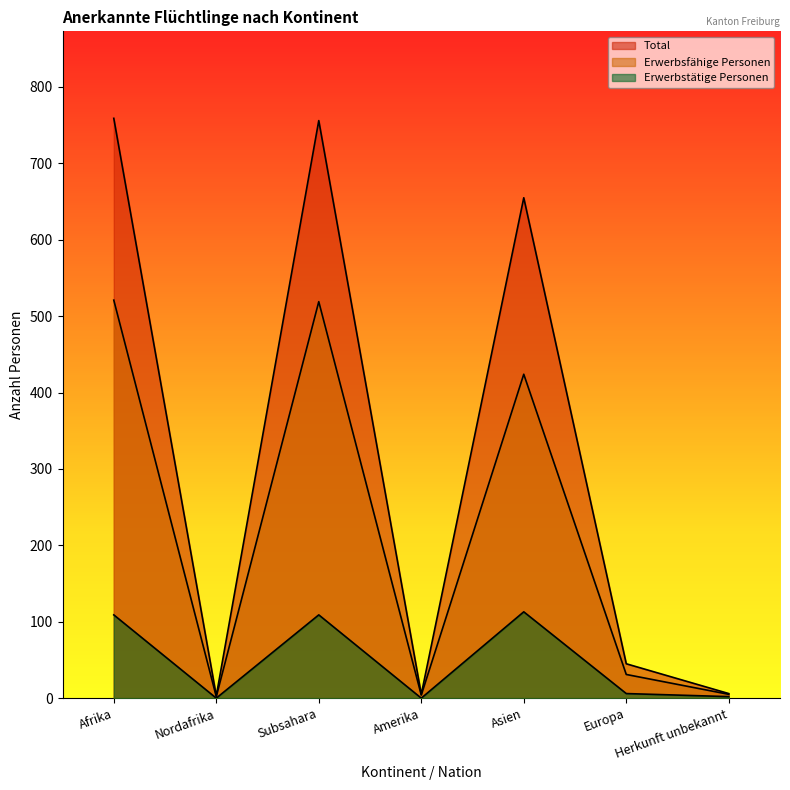

What is the value of the Erwerbstätige Personen point at the 7th from the left?

2